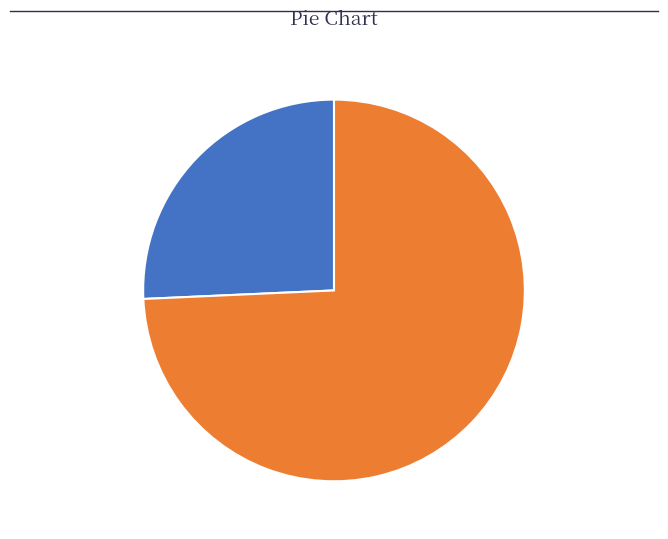

Approximately how many times larger is the value at 4449 compared to 4455?

2.9